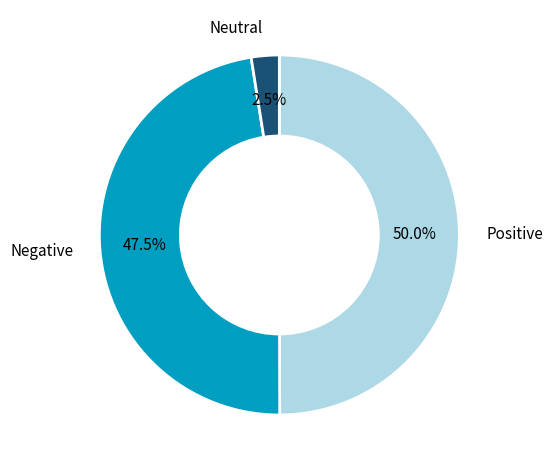

How many slices are in this pie chart?

3